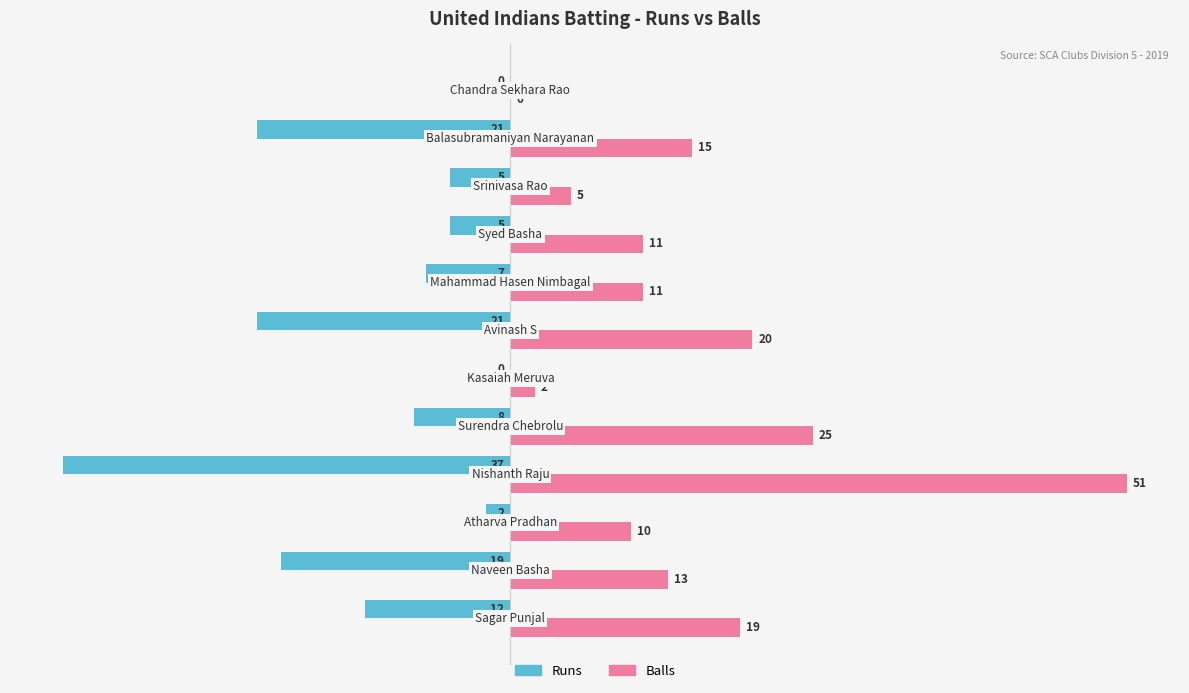

What is the greatest value displayed?

51